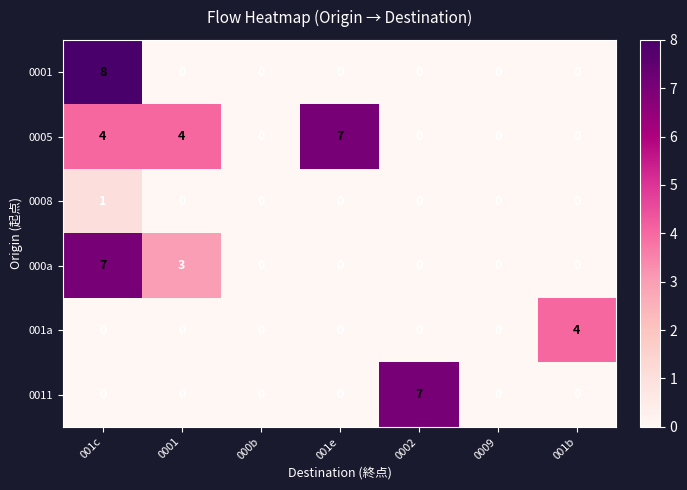

Which series has the largest total across all categories?

0005